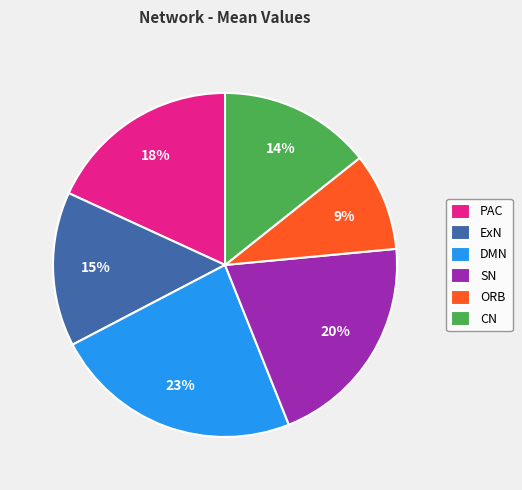

How many segments does this pie chart have?

6